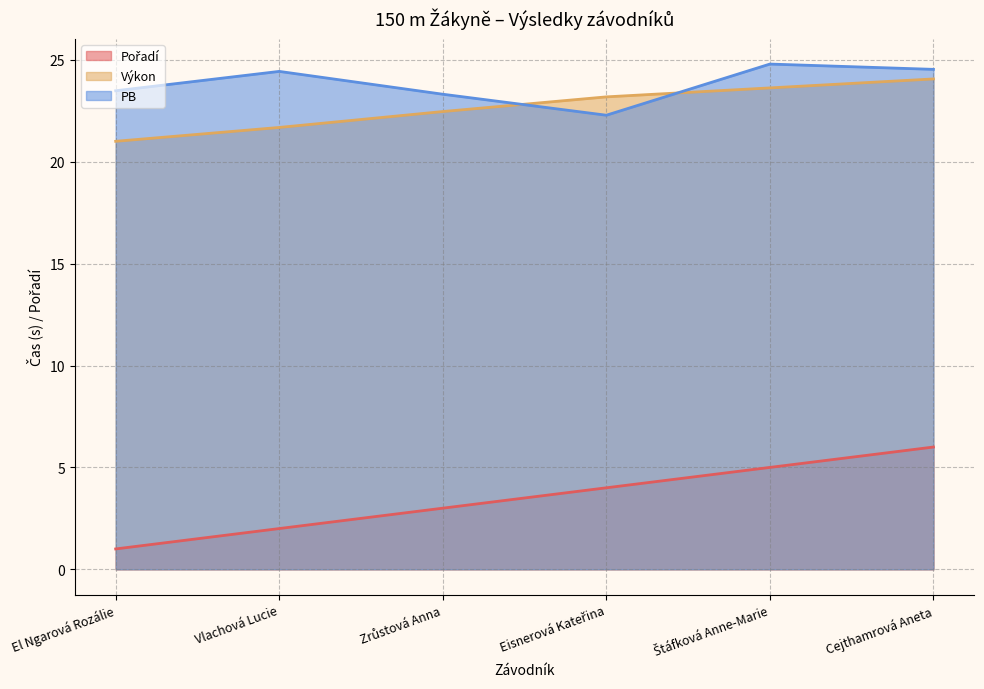

What position from the right is Vlachová Lucie?

5